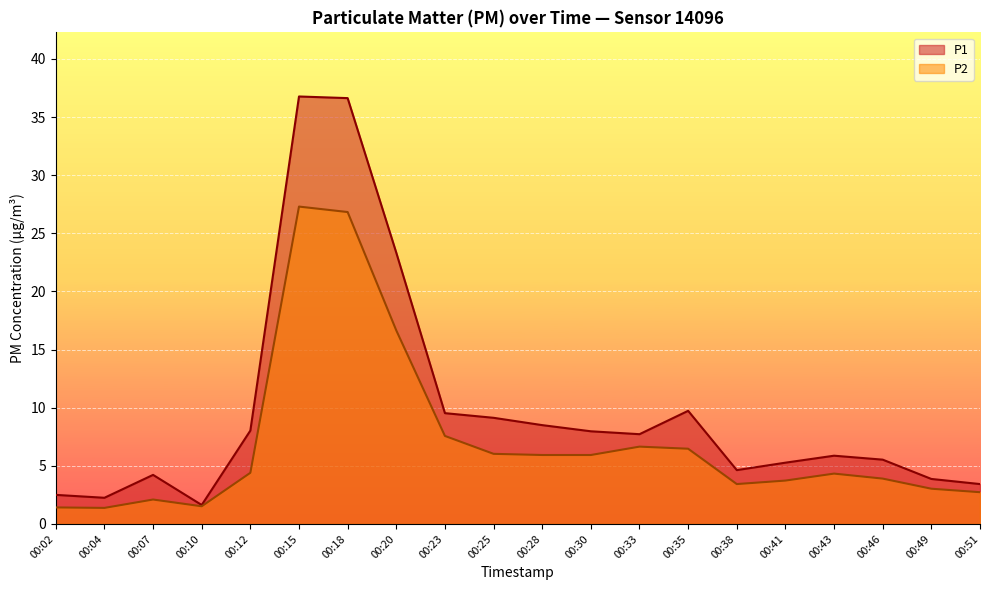

At which category does P2 reach its first local valley?

00:04